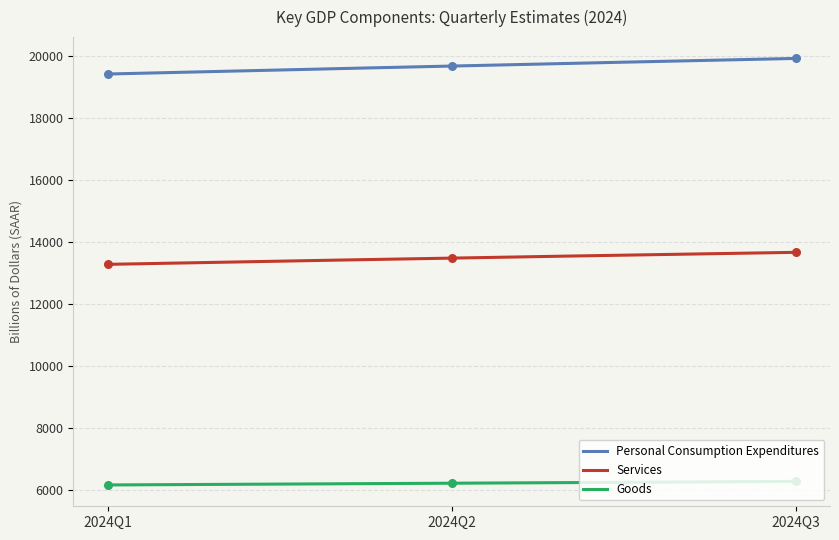

At which category is the sum across all series the highest?

2024Q3